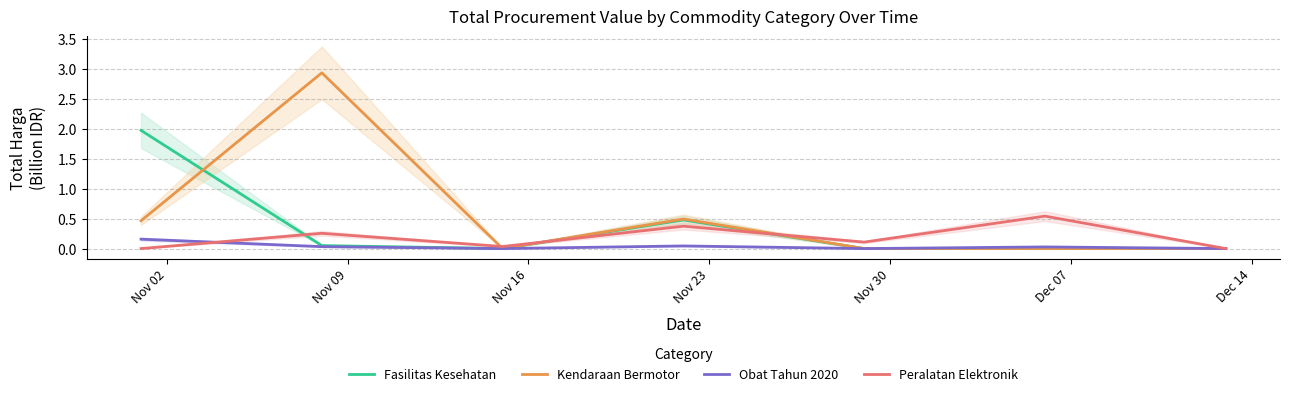

How many positive values does the Obat Tahun 2020 series have?

4